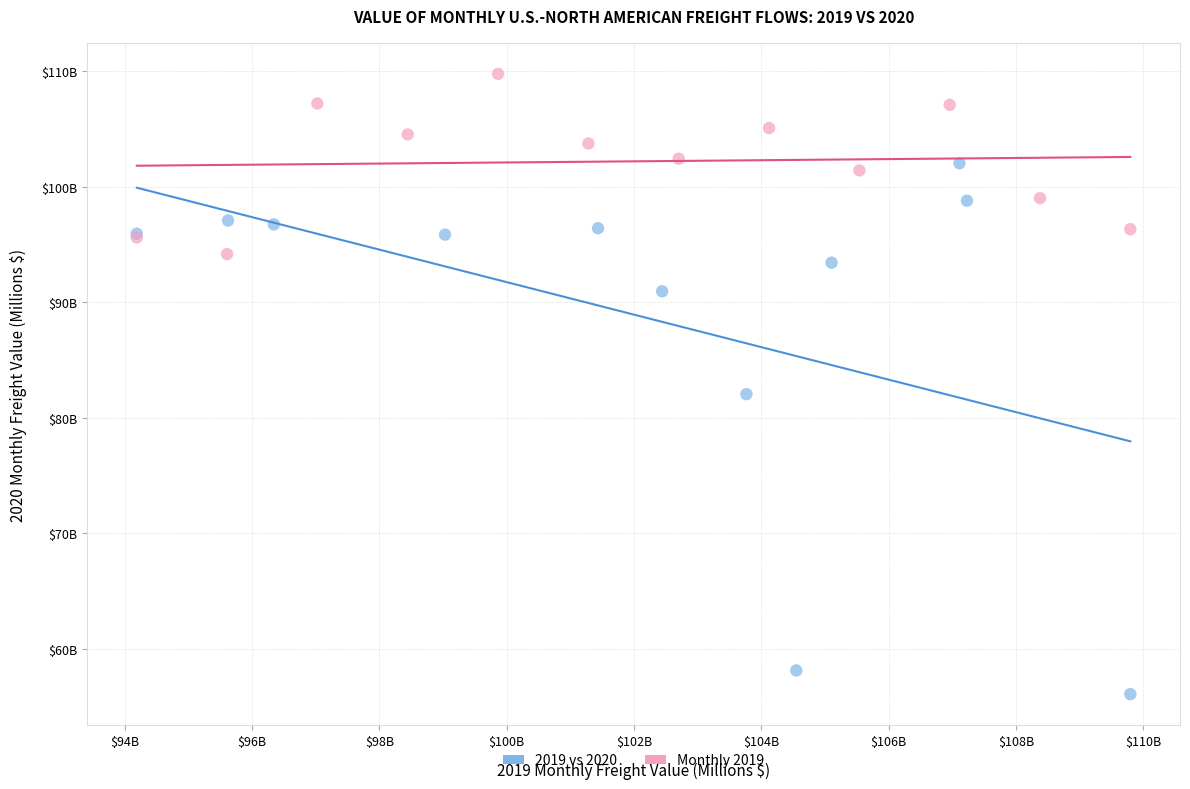

What are all the series names shown in the legend?

2019 vs 2020, Monthly 2019